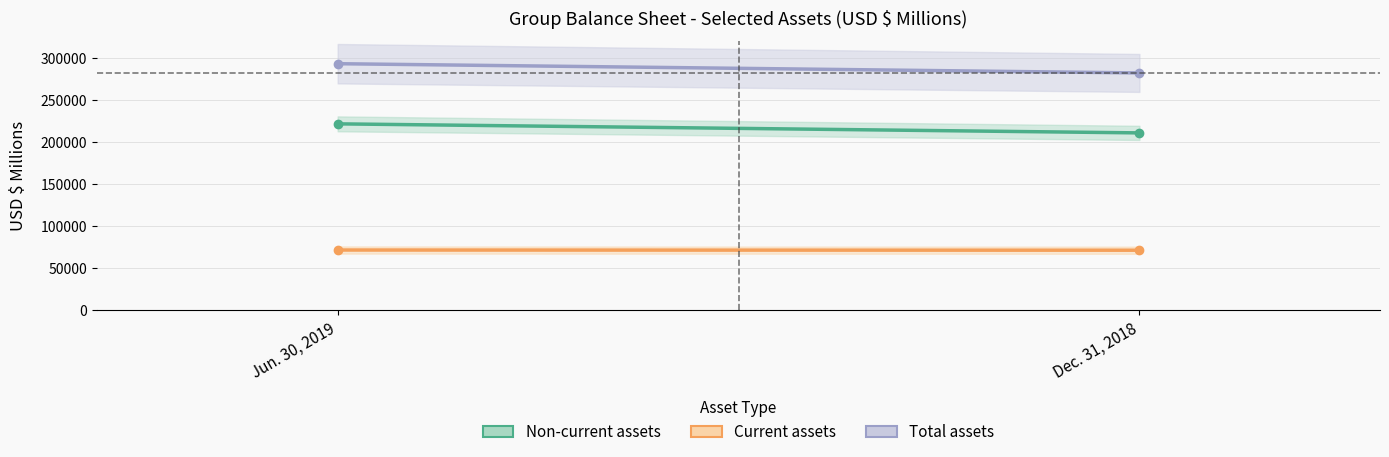

What is the average value of the Current assets series?

71426